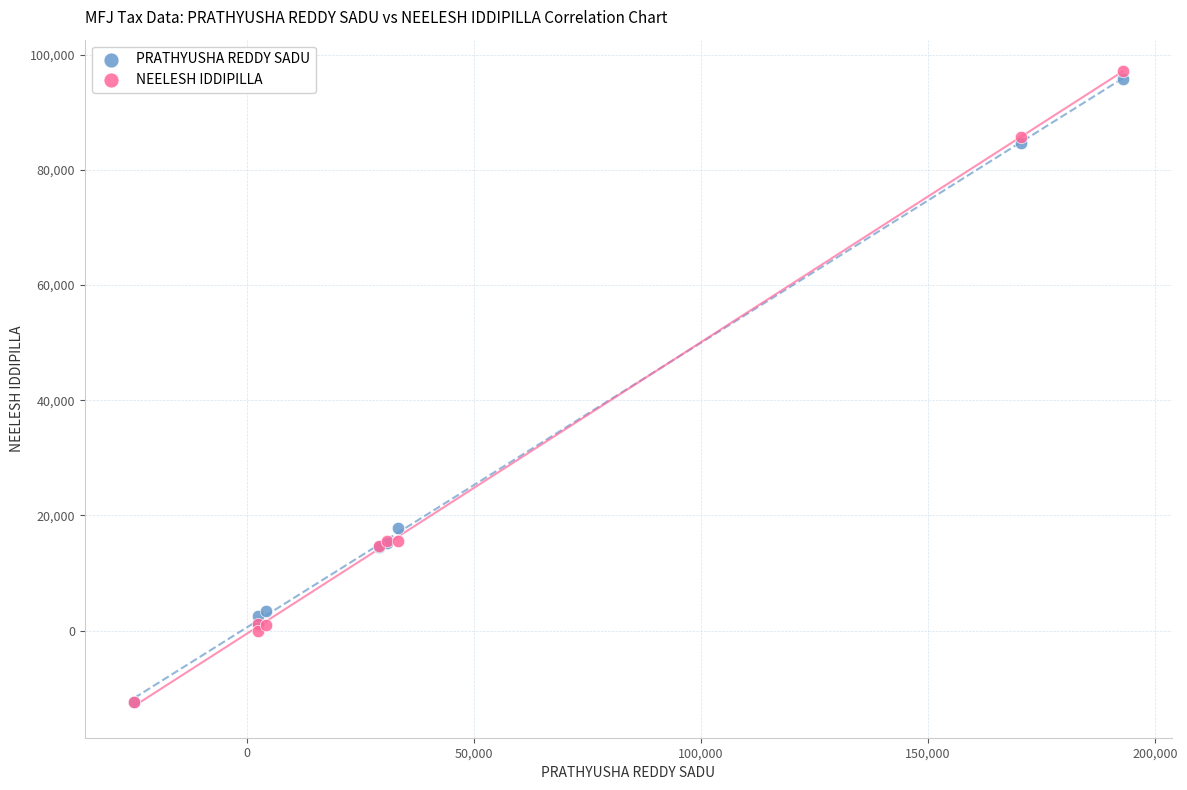

In the PRATHYUSHA REDDY SADU series, what Y value is closest to 41706?

17788